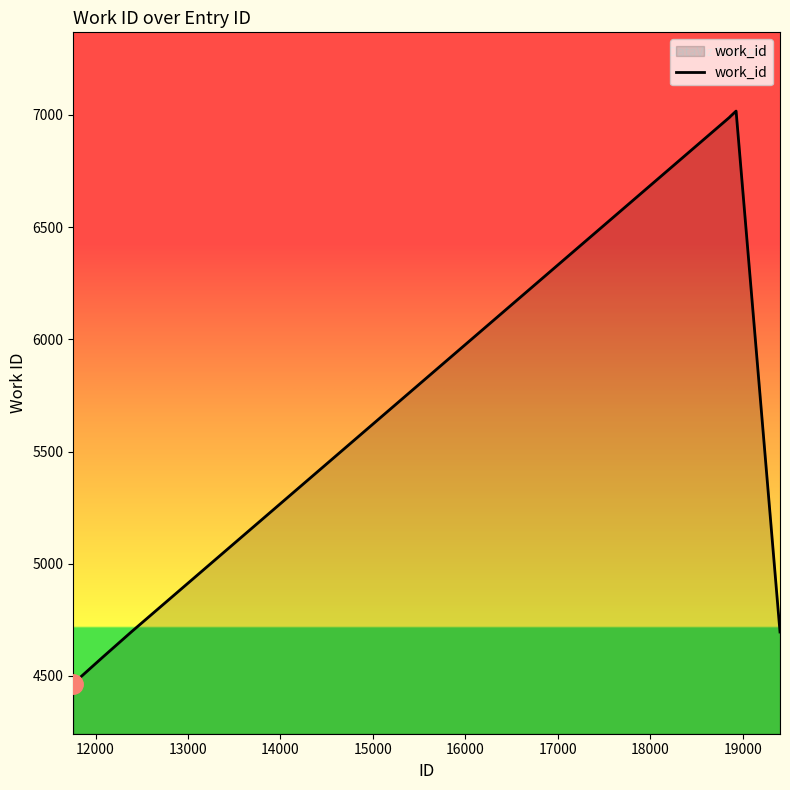

True or false: there are more than 0 points higher than both neighbors.

True